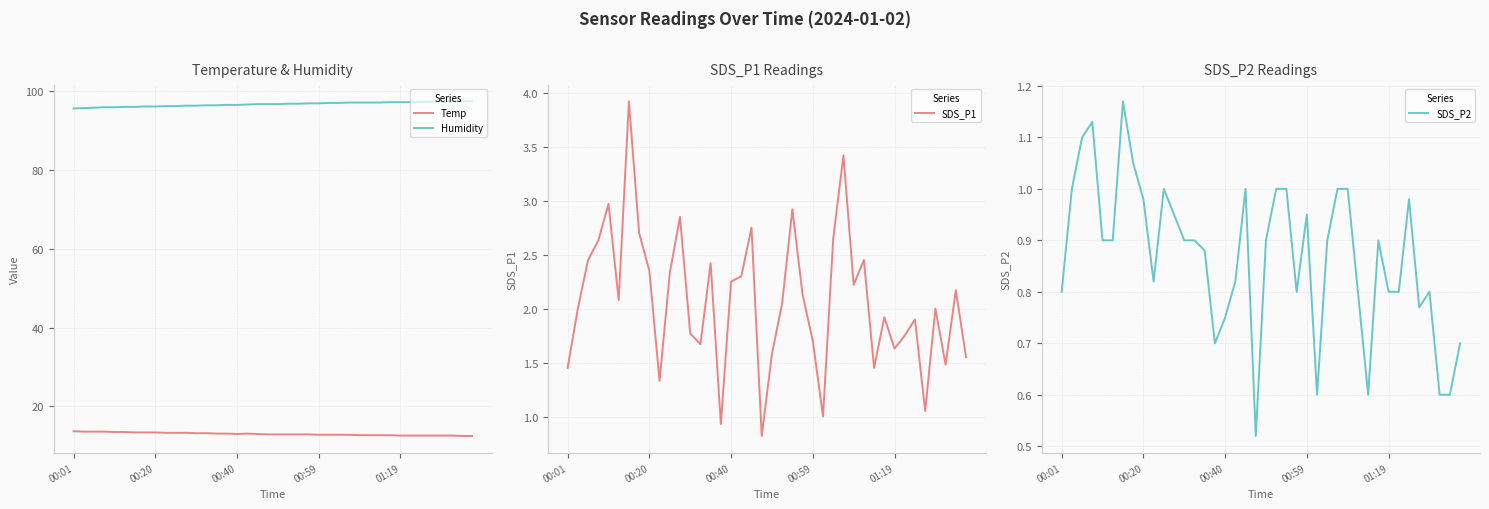

True or false: SDS_P2 and SDS_P1 intersect in this chart.

False